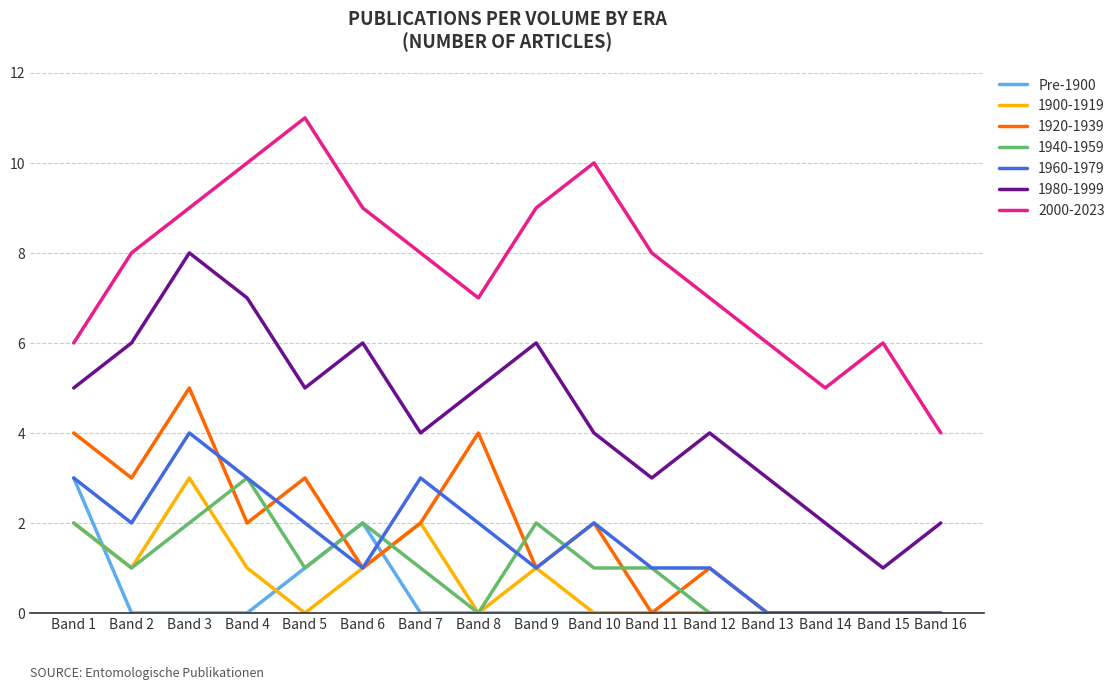

Is it true that 1960-1979 equals 4 at Band 3?

True